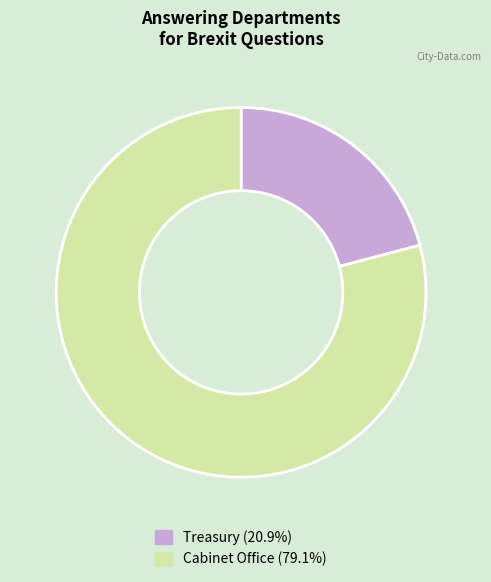

The Treasury slice represents 21% of the pie. True or false?

True